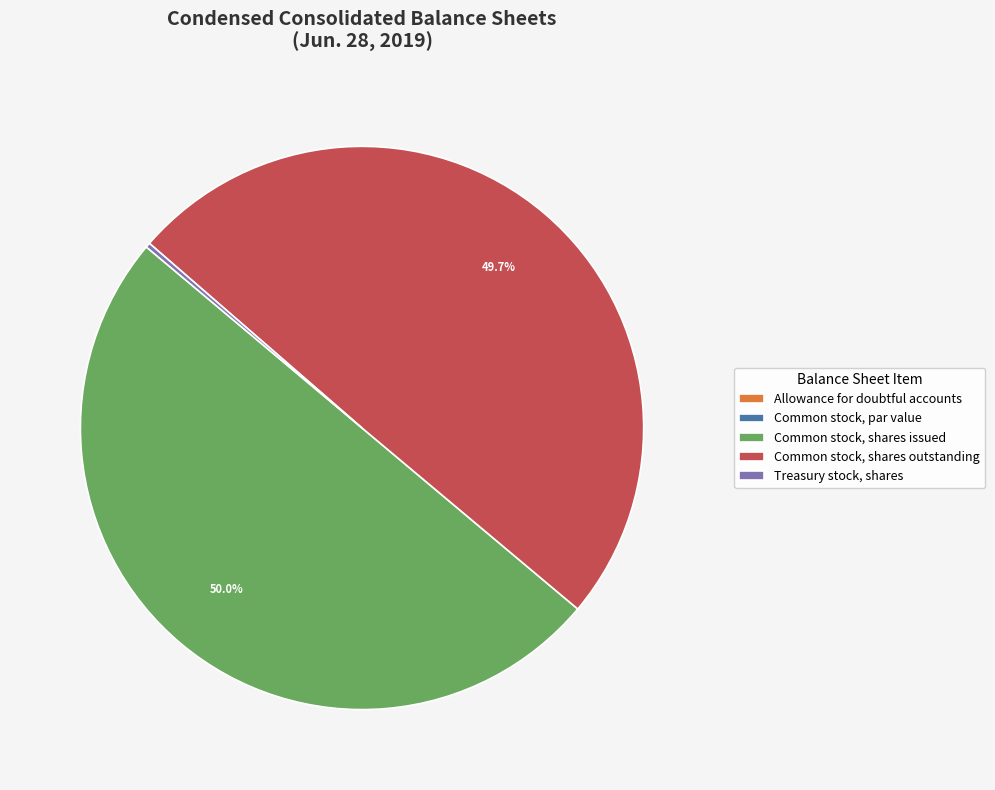

Combined, what portion of the pie is Common stock, shares issued and Common stock, shares outstanding?

99.7%